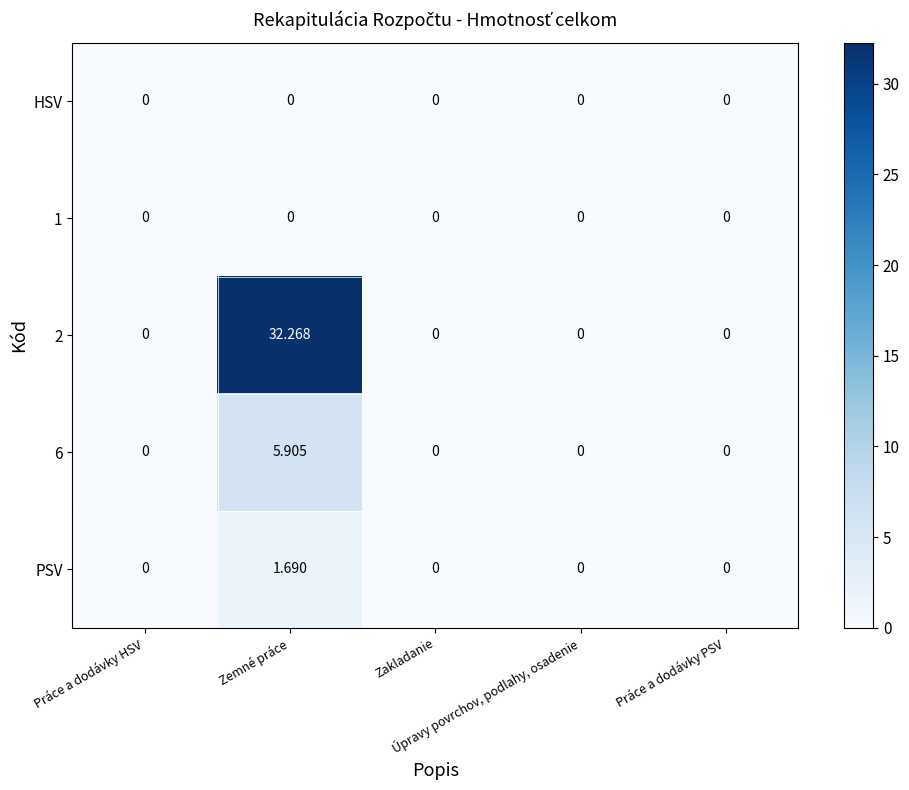

How many series are shown in this chart?

5